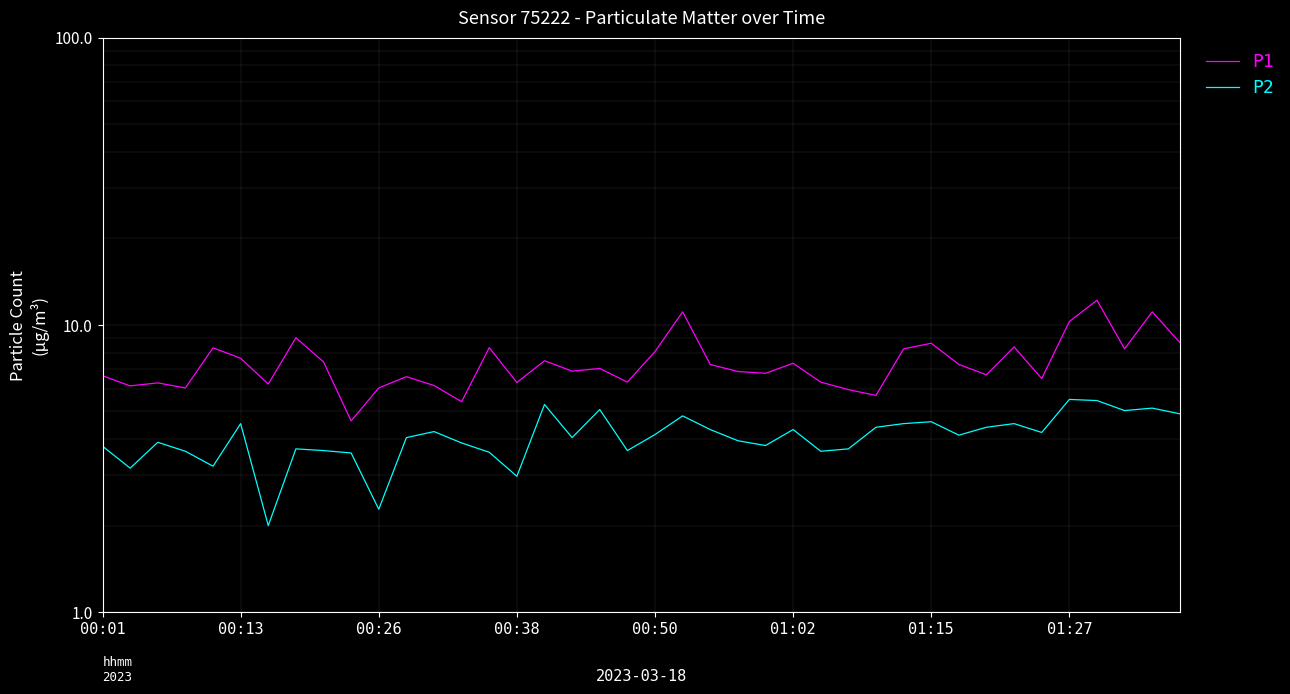

What is the minimum value for P2?

2.0